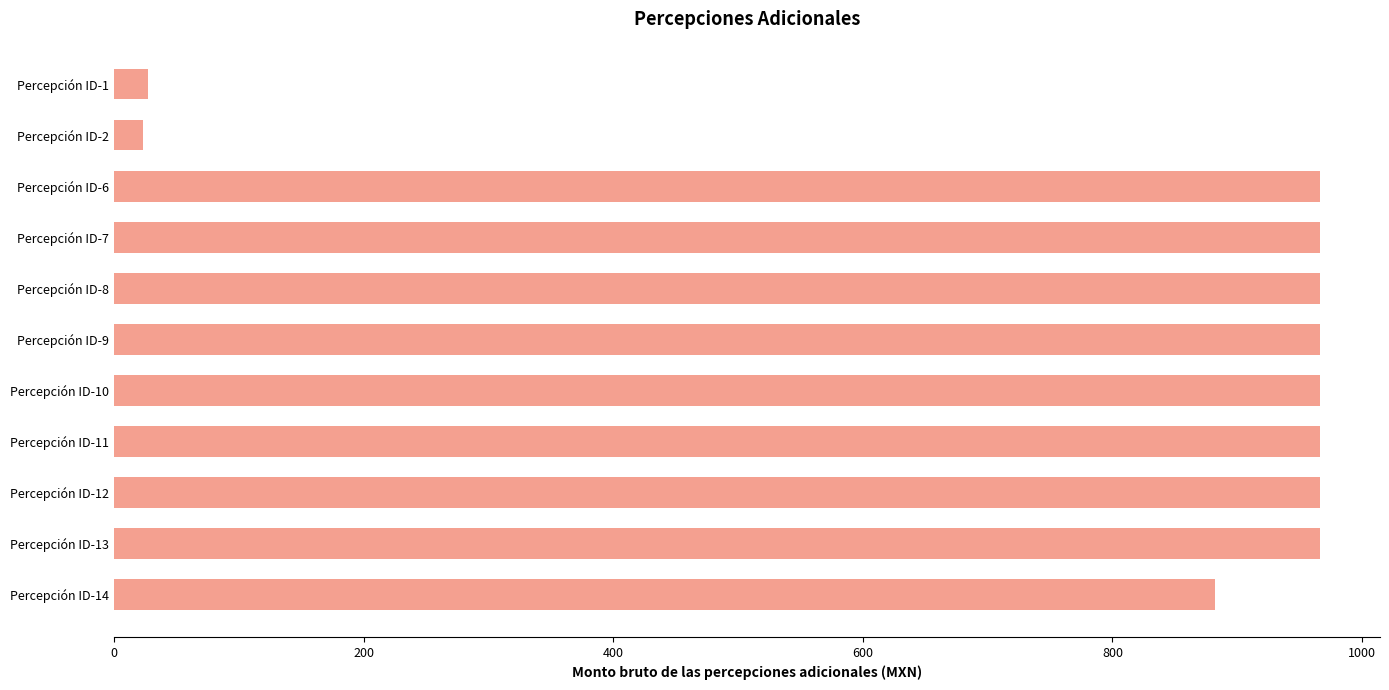

What is the sum of the values at Percepción ID-12 and Percepción ID-7?

1932.0